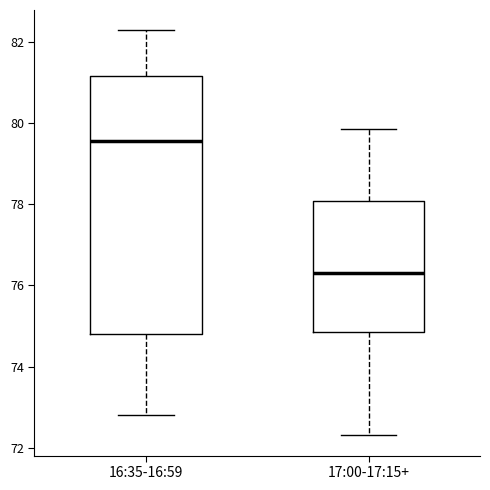

Reading left to right, read every box against the y-axis: the position of its median line, the range the box covers, and the ends of its whiskers. The values are not printed on the chart, so give them approximately, as read against the axis.

16:35-16:59: median 79.6, box 74.8 to 81.2, whiskers 72.8 to 82.2
17:00-17:15+: median 76.4, box 74.8 to 78.0, whiskers 72.4 to 79.8